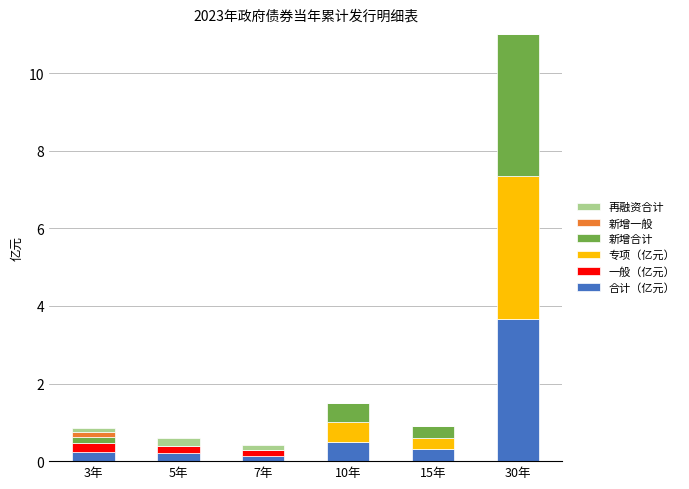

What are all the series names shown in the legend?

再融资合计, 新增一般, 新增合计, 专项（亿元）, 一般（亿元）, 合计（亿元）